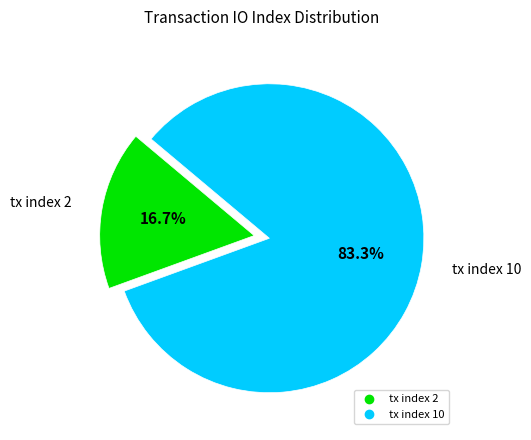

Count the number of slices in the pie.

2